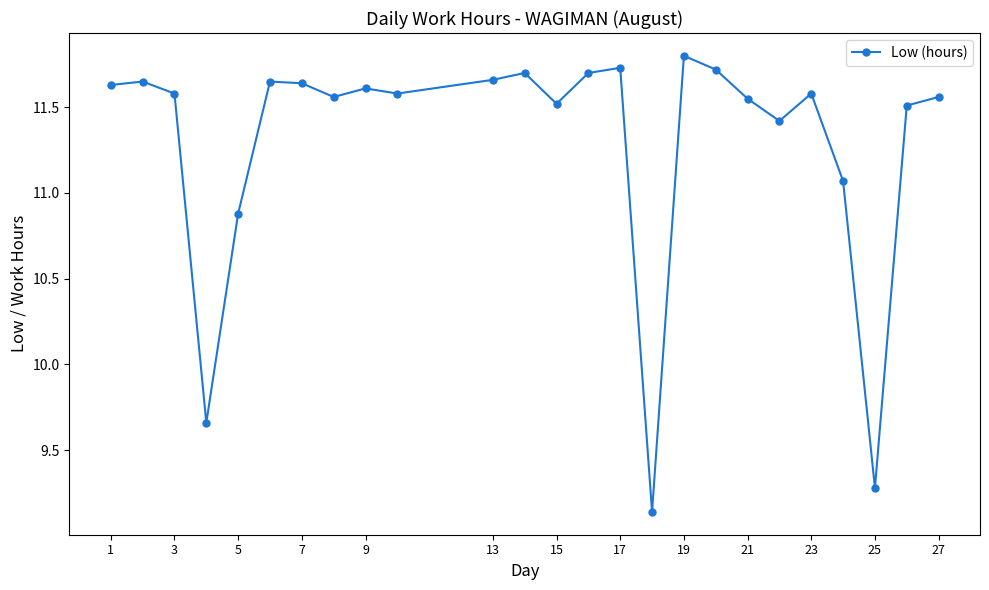

Does the chart display data point markers on the line(s)?

Yes